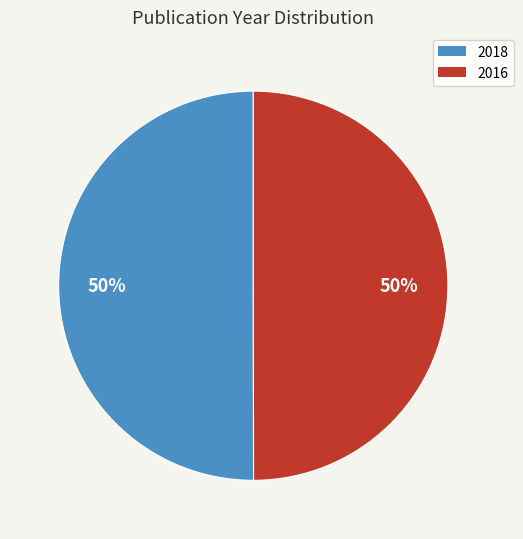

Is the sum of 2016 and 2018 greater than half?

Yes